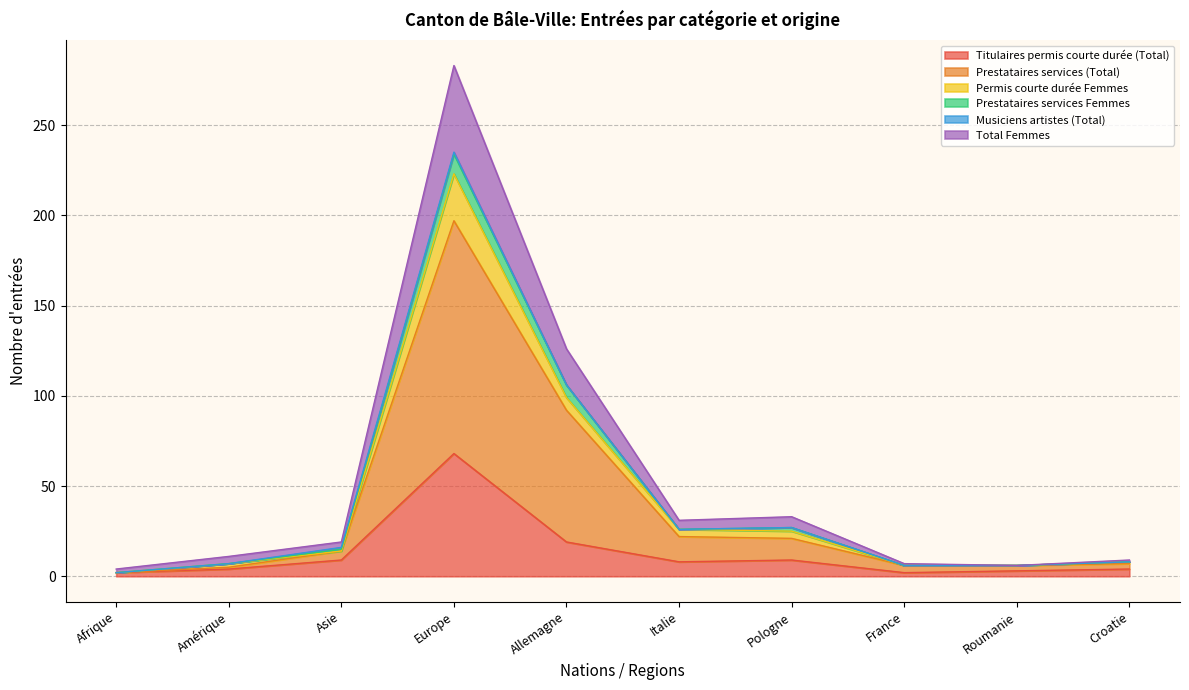

What is the value of the Prestataires services (Total) point at the 3rd from the left?

14